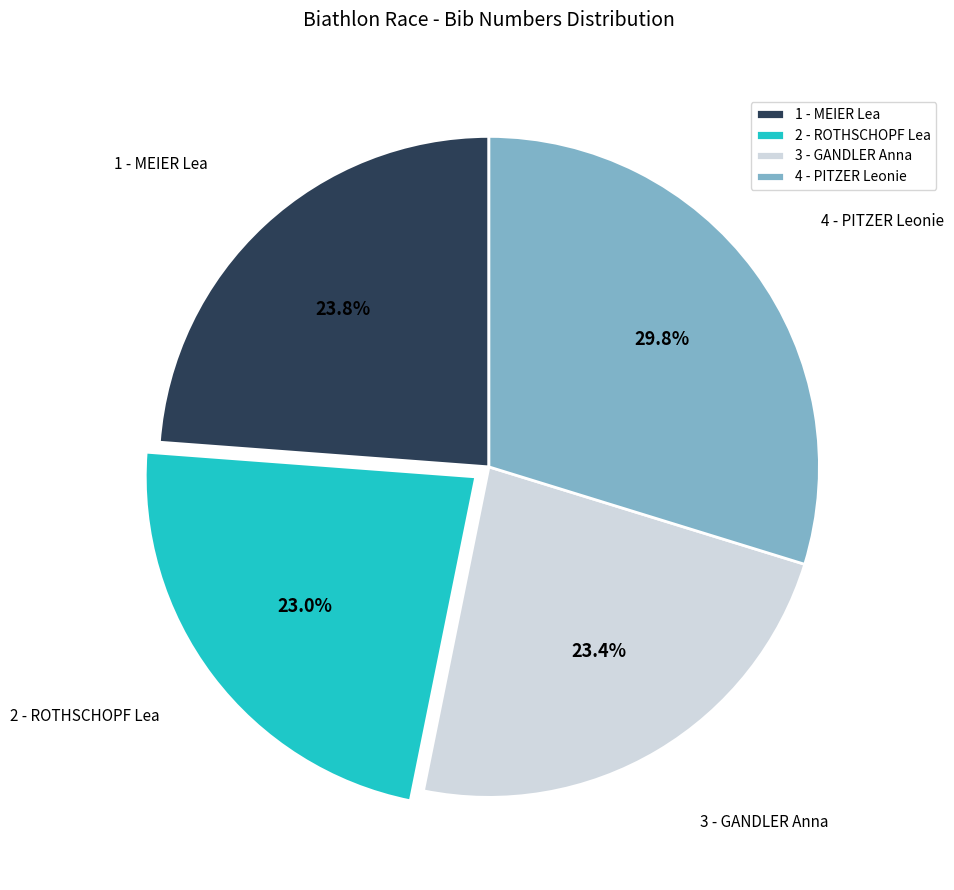

Which category has the biggest portion of the pie?

4 - PITZER Leonie